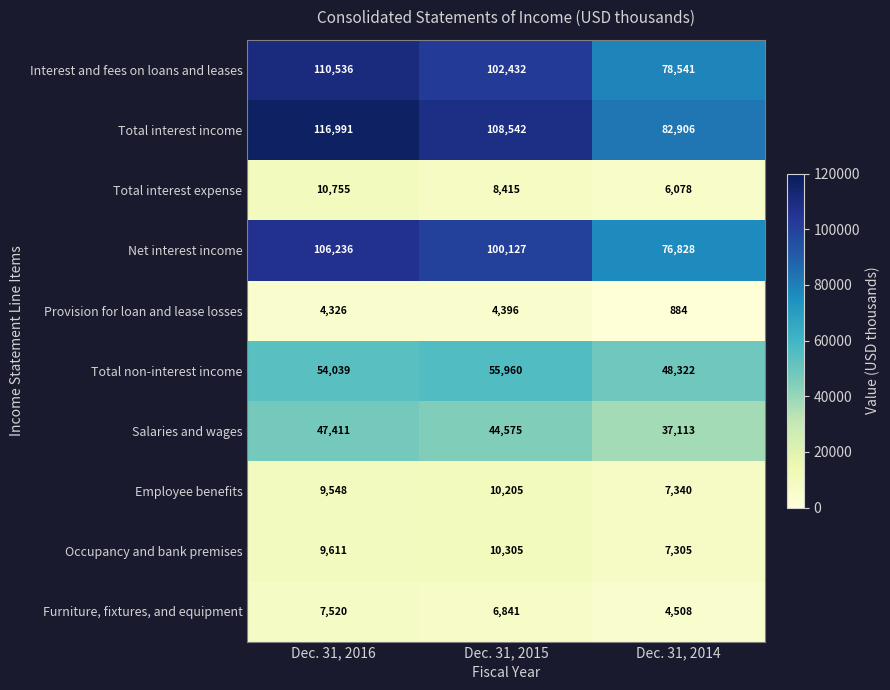

How many data points does each series have?

3